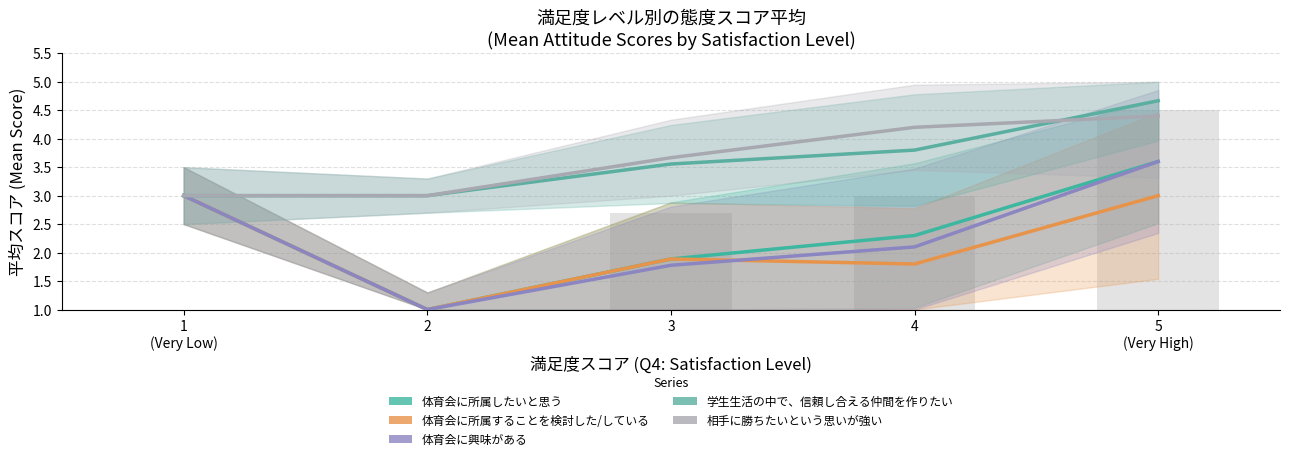

The 体育会に所属したいと思う series shows 1.0 at 2. True or false?

True